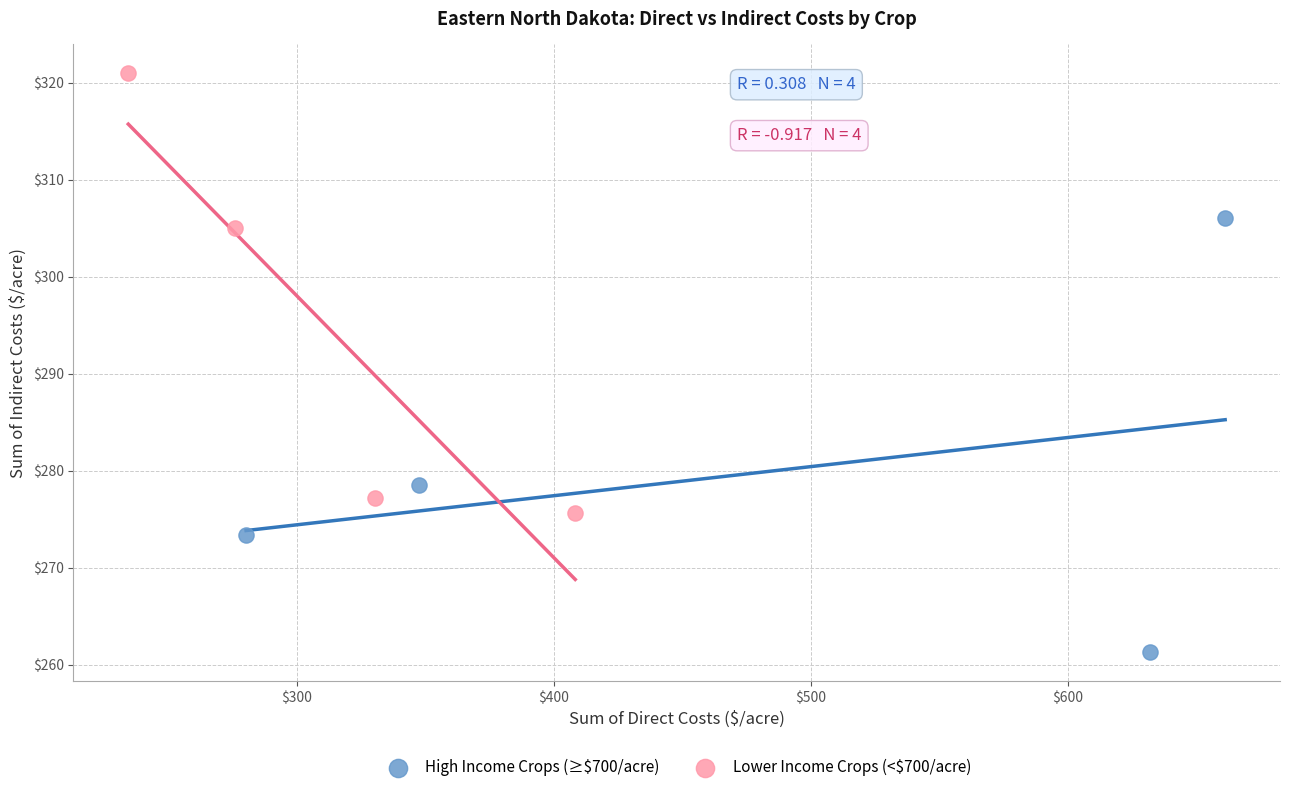

Which series reaches the maximum Y coordinate?

Lower Income Crops (<$700/acre)